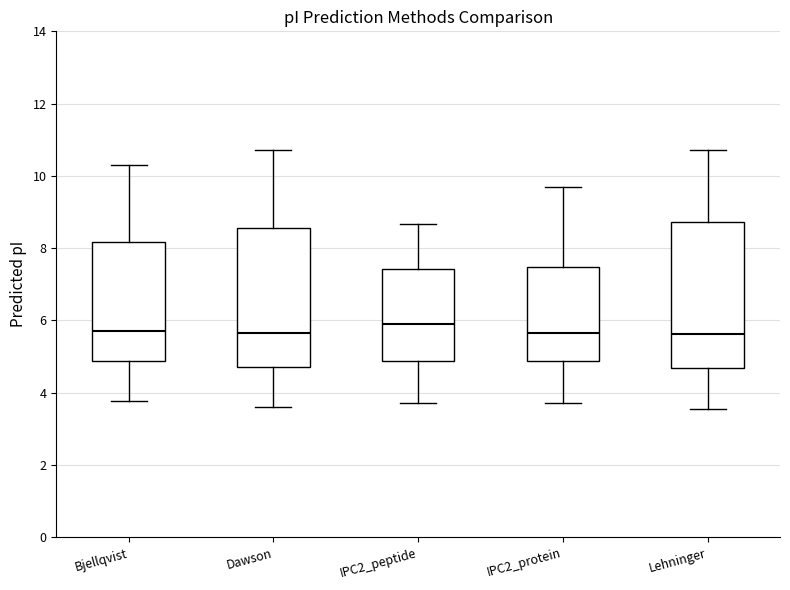

Reading left to right, read every box against the y-axis: the position of its median line, the range the box covers, and the ends of its whiskers. The values are not printed on the chart, so give them approximately, as read against the axis.

Bjellqvist: median 5.8, box 4.8 to 8.2, whiskers 3.8 to 10.2
Dawson: median 5.6, box 4.8 to 8.6, whiskers 3.6 to 10.8
IPC2_peptide: median 5.8, box 4.8 to 7.4, whiskers 3.8 to 8.6
IPC2_protein: median 5.6, box 4.8 to 7.4, whiskers 3.8 to 9.8
Lehninger: median 5.6, box 4.6 to 8.8, whiskers 3.6 to 10.8